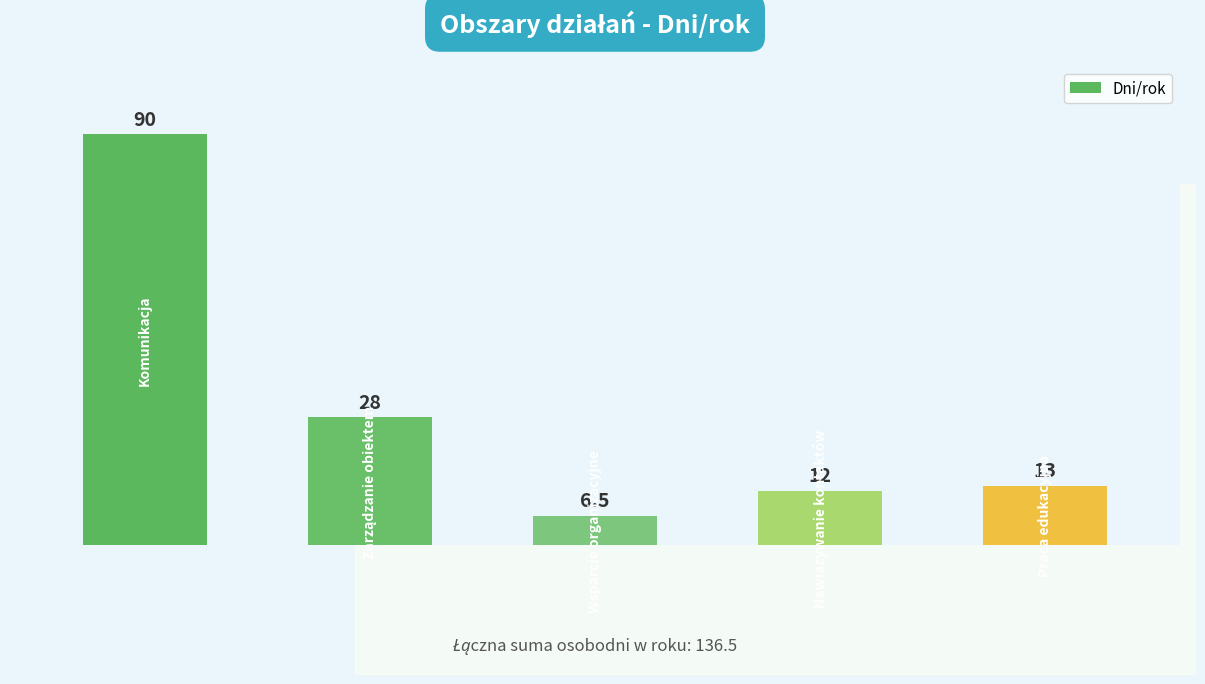

What is the smallest value displayed?

6.5